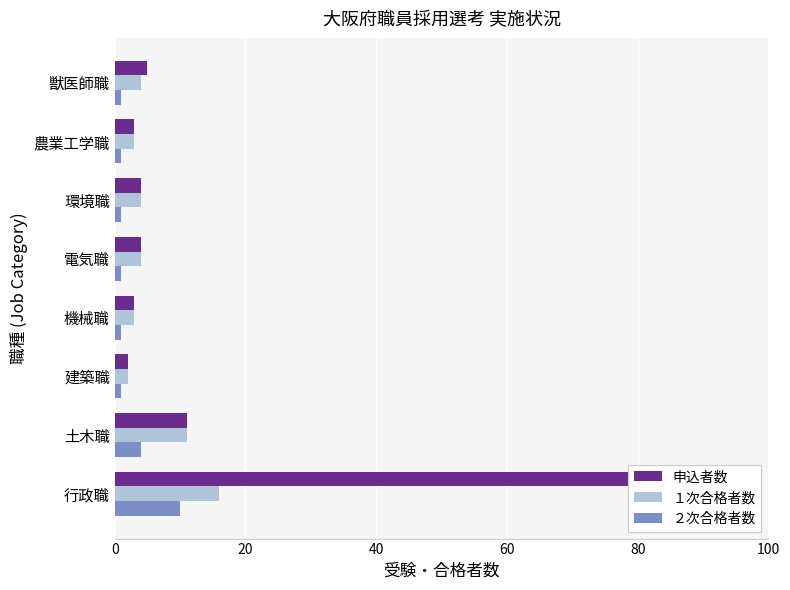

Which series has the largest total across all categories?

申込者数